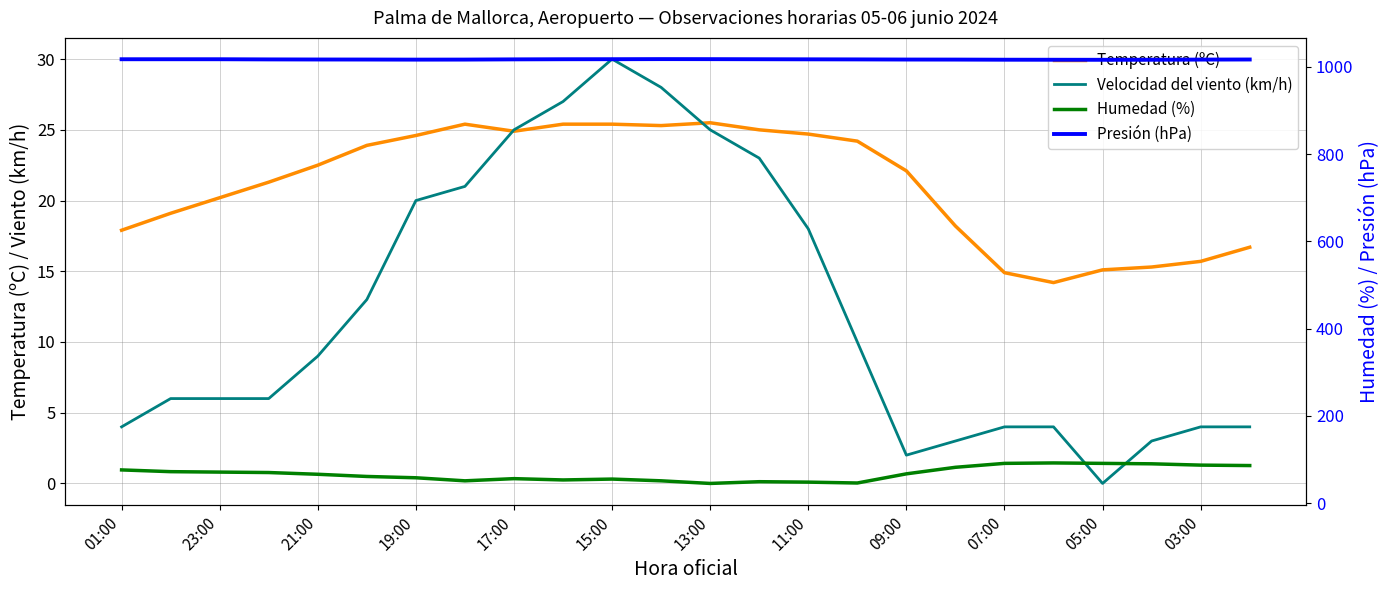

Is the value of Temperatura (ºC) at 03:00 greater than the value of Velocidad del viento (km/h) at 13?

Yes